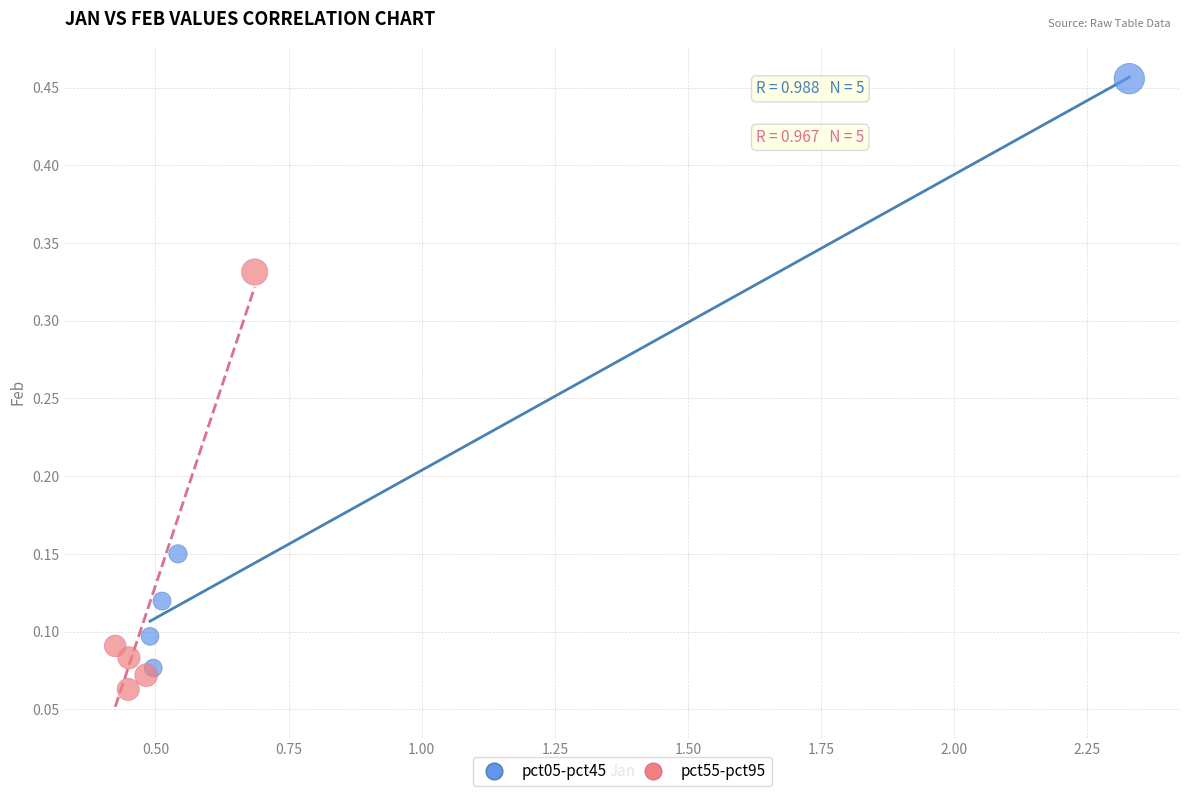

Which series has the widest spread of Y values?

pct05-pct45